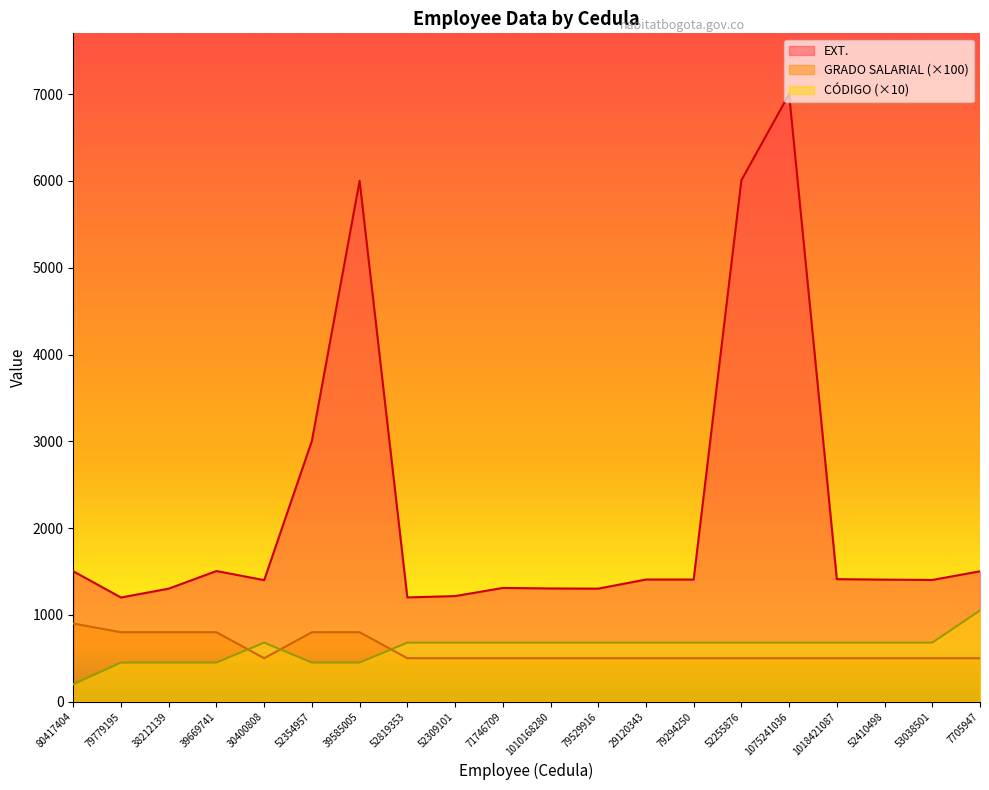

Reading right to left, extract all data points from this chart.

EXT.: 7705947=1502	53038501=1402	52410498=1406	1018421087=1411	1075241036=7001	52255876=6008	79294250=1407	29120343=1407	79529916=1302	1010168280=1304	71746709=1310	52309101=1216	52819353=1201	39585005=6002	52354957=3005	30400808=1400	39669741=1505	38212139=1302	79779195=1200	80417404=1502
GRADO SALARIAL: 7705947=500	53038501=500	52410498=500	1018421087=500	1075241036=500	52255876=500	79294250=500	29120343=500	79529916=500	1010168280=500	71746709=500	52309101=500	52819353=500	39585005=800	52354957=800	30400808=500	39669741=800	38212139=800	79779195=800	80417404=900
CÓDIGO: 7705947=1050	53038501=680	52410498=680	1018421087=680	1075241036=680	52255876=680	79294250=680	29120343=680	79529916=680	1010168280=680	71746709=680	52309101=680	52819353=680	39585005=450	52354957=450	30400808=680	39669741=450	38212139=450	79779195=450	80417404=200